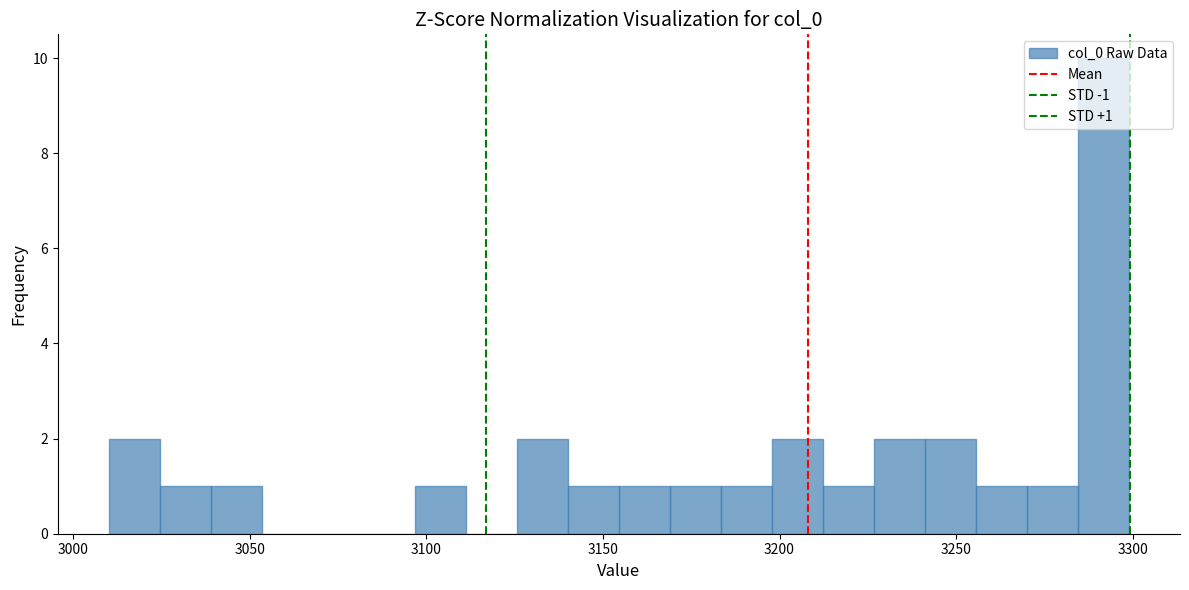

Around what value on the x-axis is the tallest bar? Give the approximate position of its centre, as read against the axis.

3290